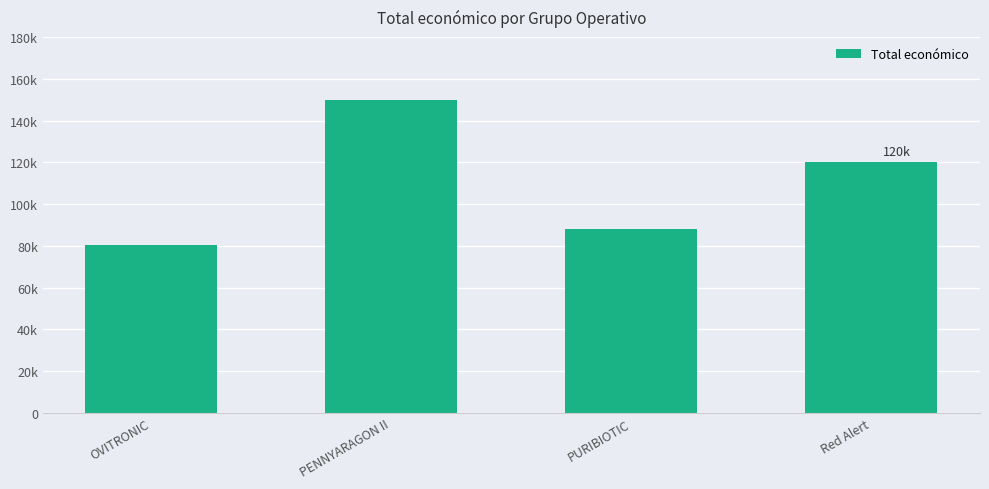

How many values are below 120000?

2